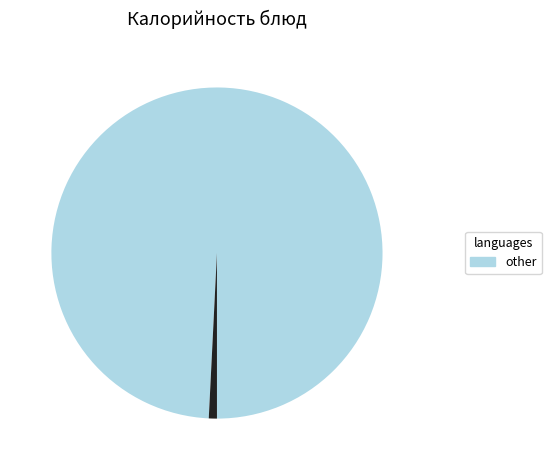

Is there any slice that represents more than half of the pie?

Yes